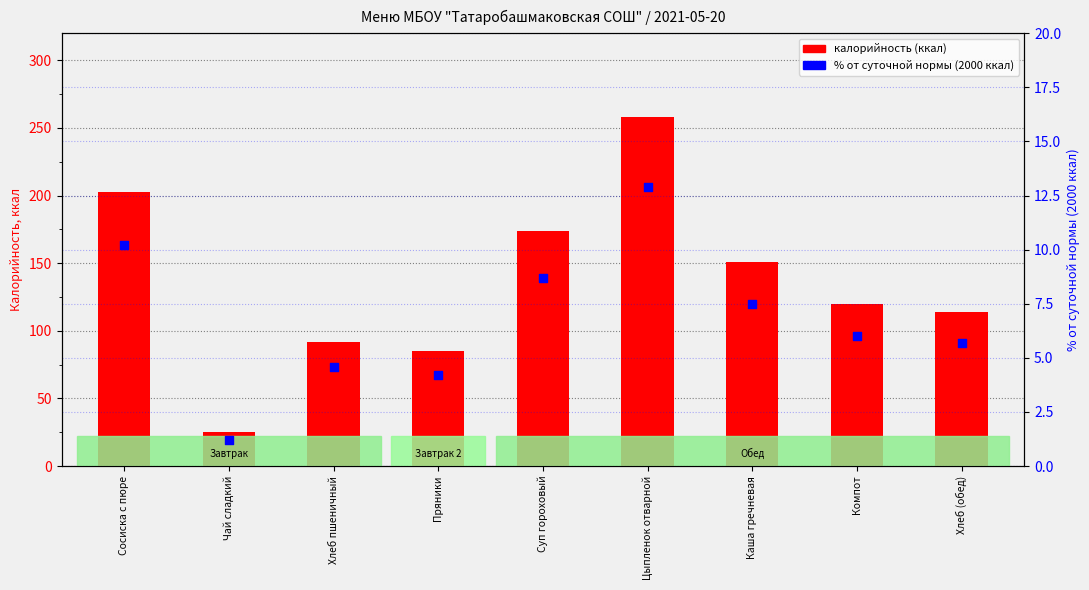

Which series reaches the maximum Y coordinate?

Калорийность